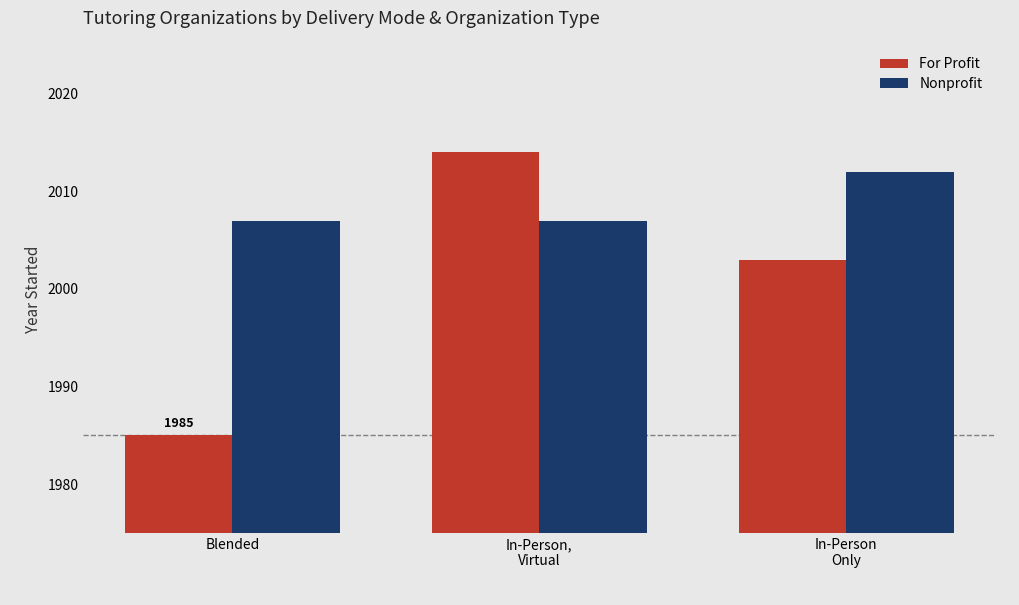

The Nonprofit series shows 2007 at Blended. True or false?

True